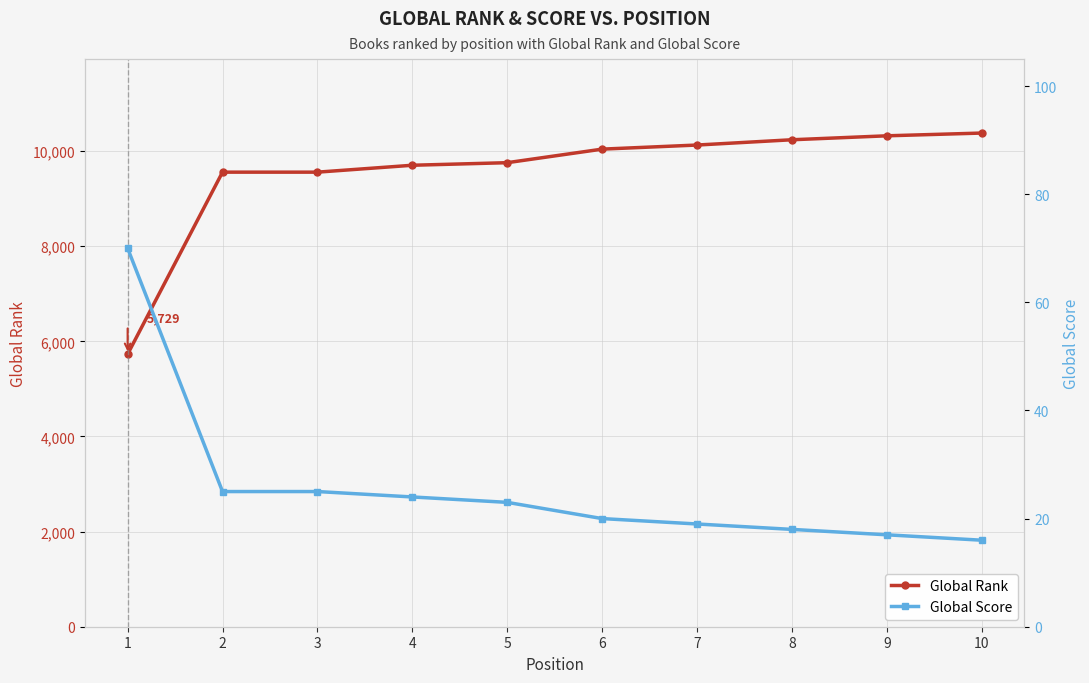

Which category has the lowest value in the Global Score series?

10